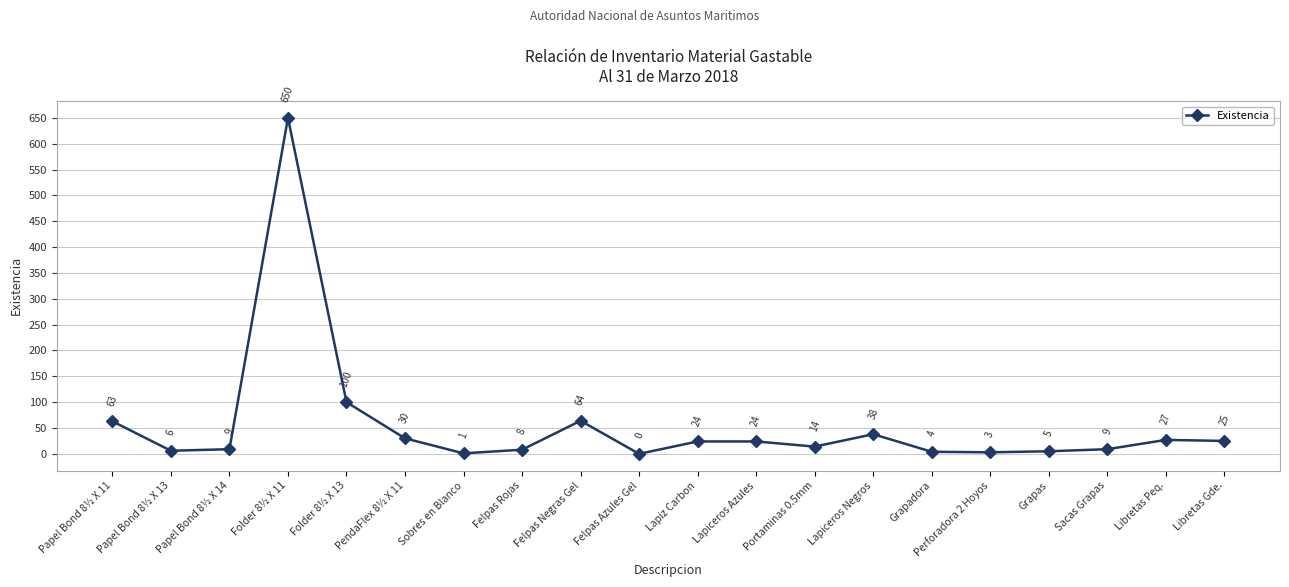

Does the chart display data point markers on the line(s)?

Yes